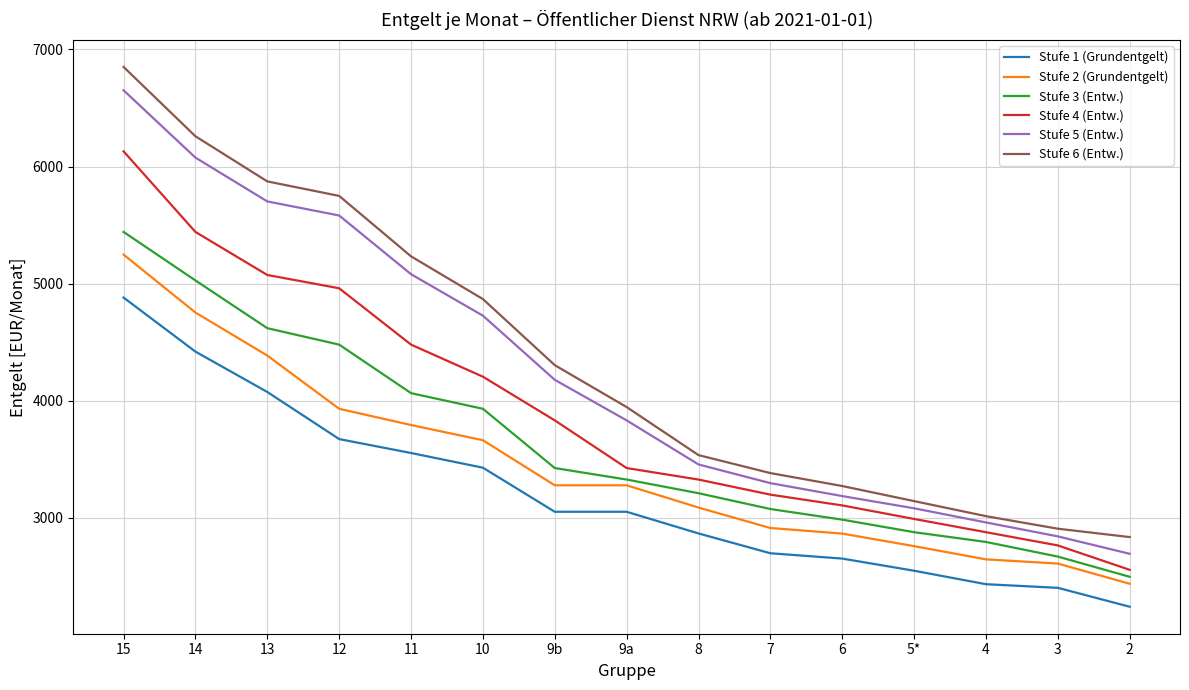

Read the Stufe 1 (Grundentgelt) value at 9b.

3051.2